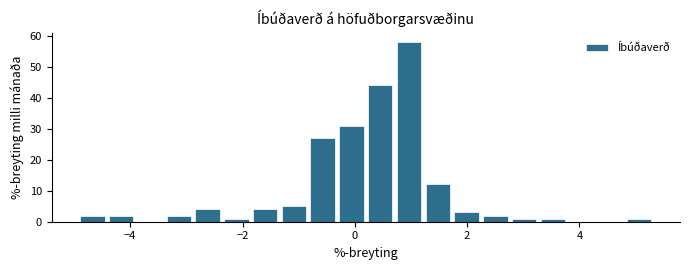

Read against the x-axis, roughly where is the centre of the tallest bar?

1.0